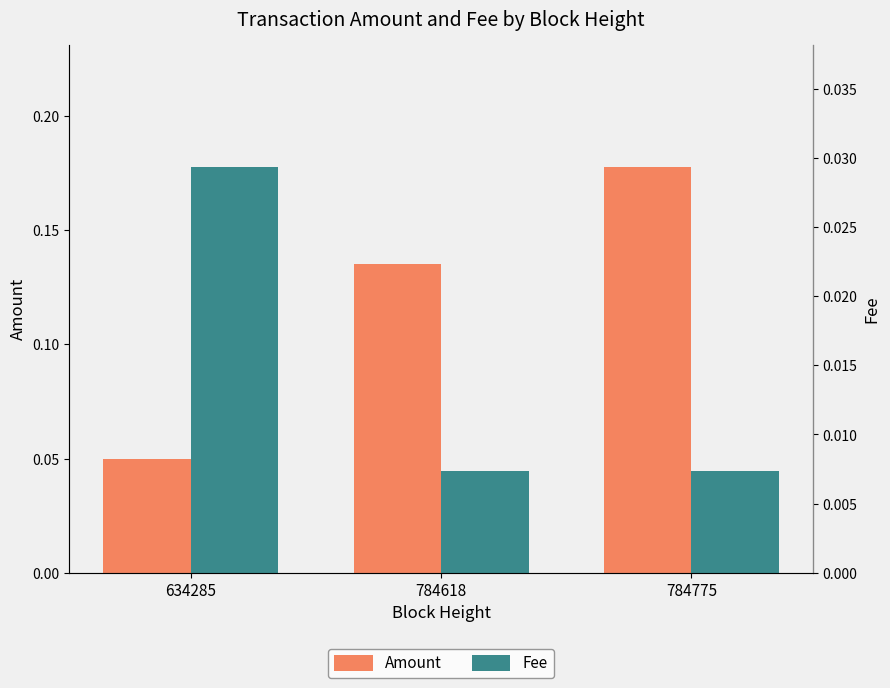

The Fee series shows 0.0 at 634285. True or false?

False